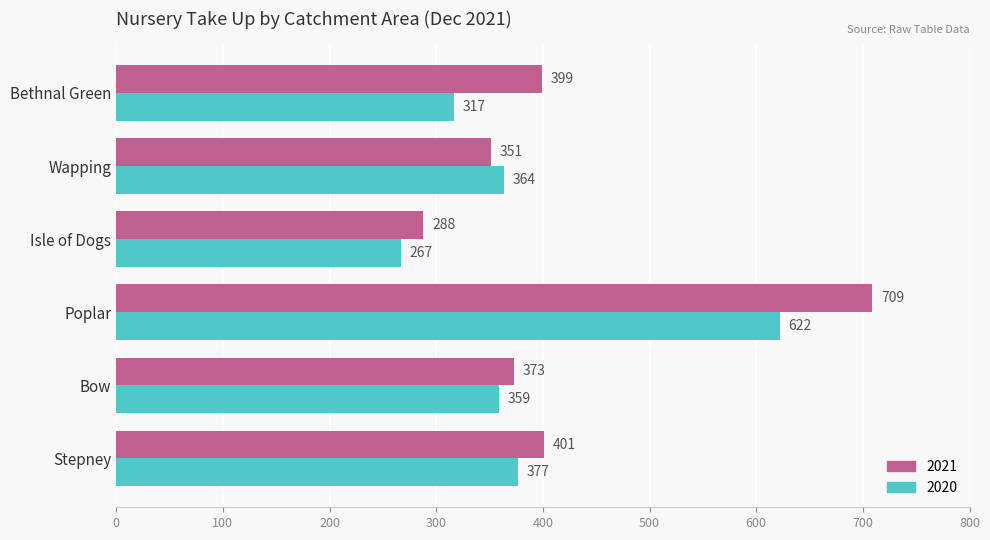

How many series are shown in this chart?

2